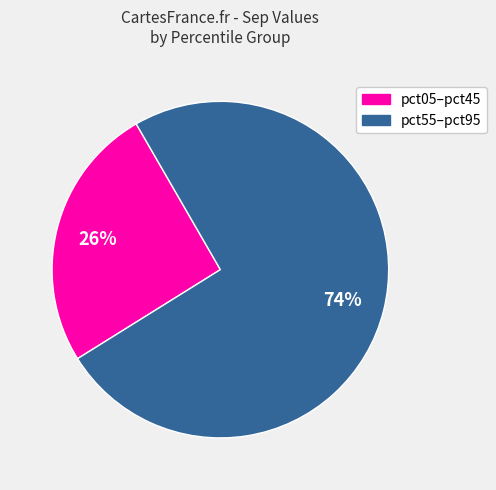

How many segments does this pie chart have?

2